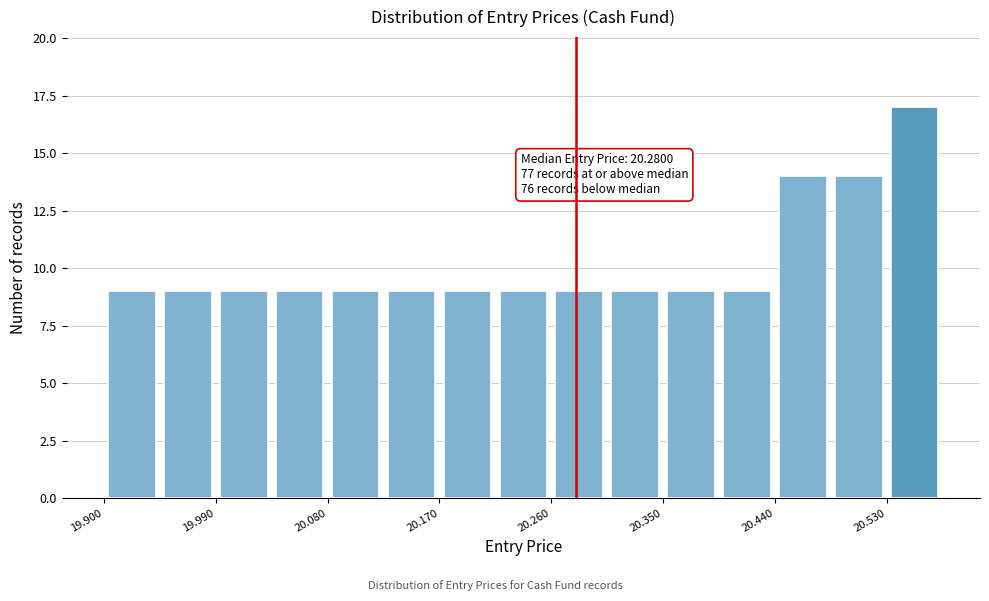

Which range on the x-axis has the tallest bar?

20.53 to 20.57